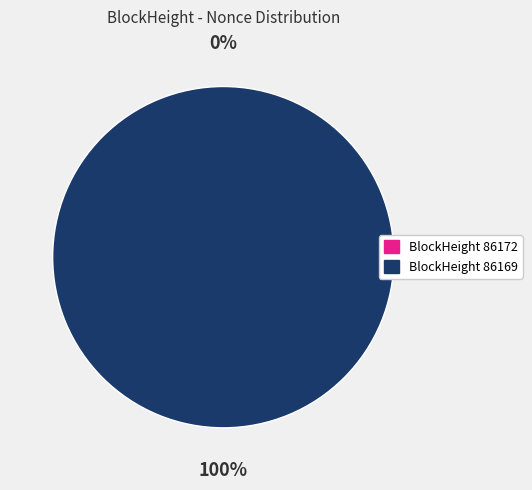

Count the number of slices in the pie.

2